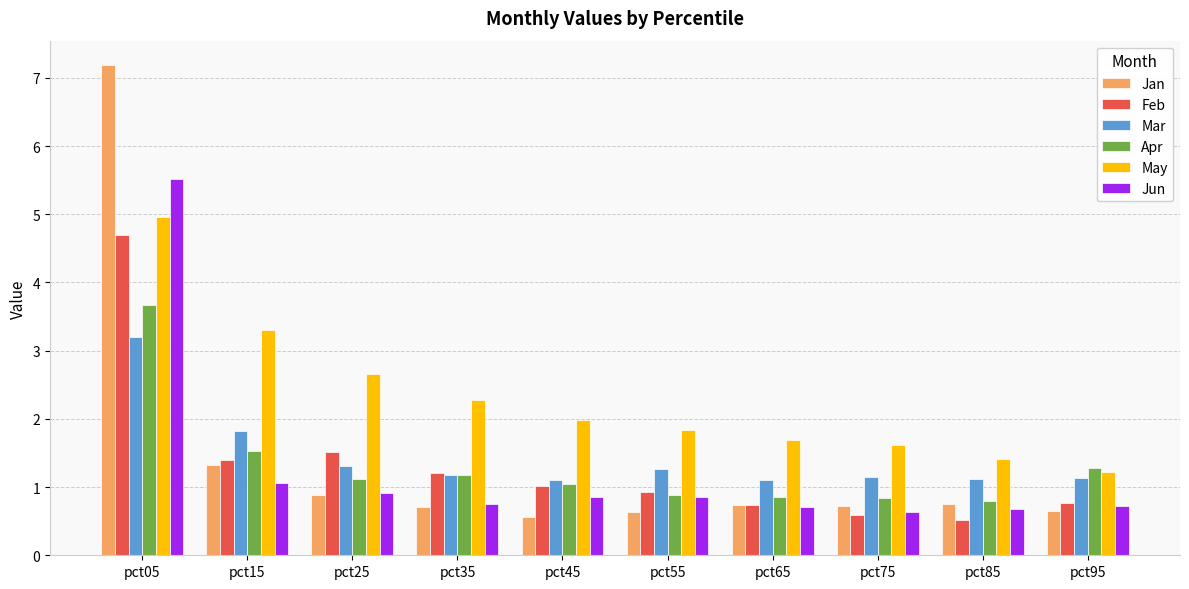

Which series has the largest range (max minus min)?

Jan